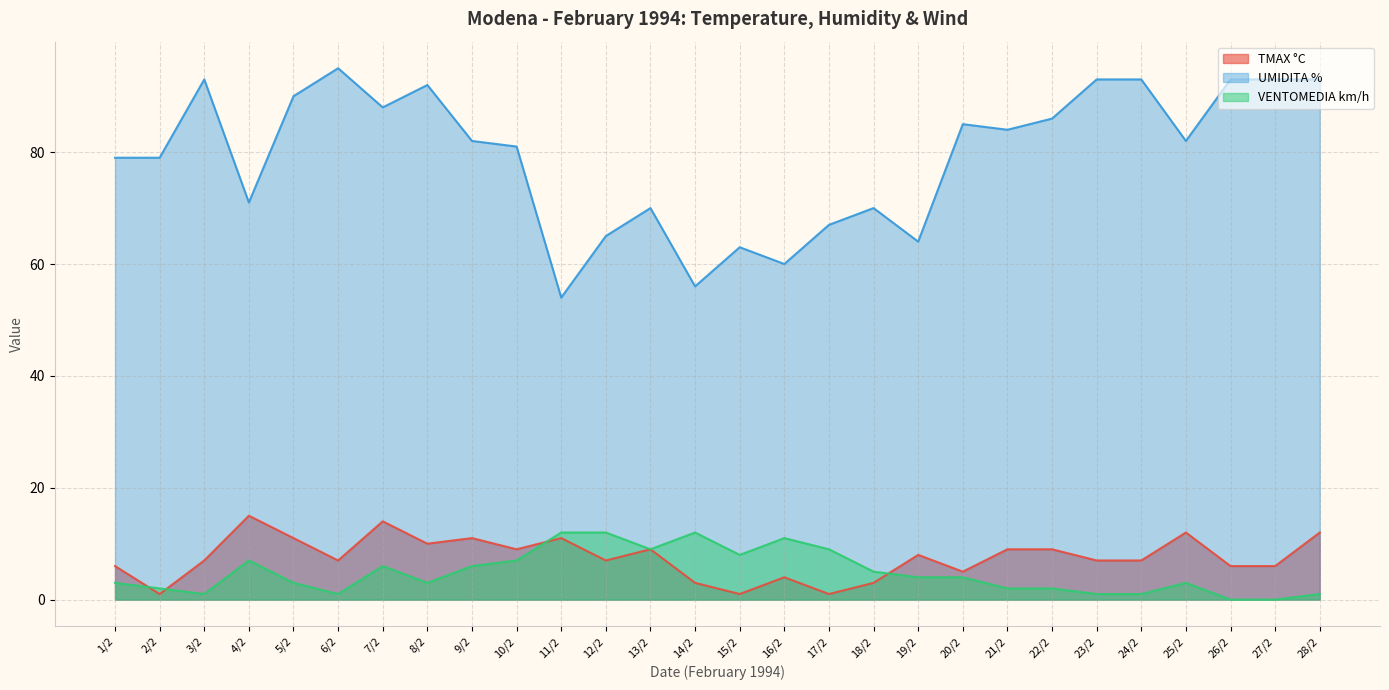

At which category is the sum across all series the highest?

7/2